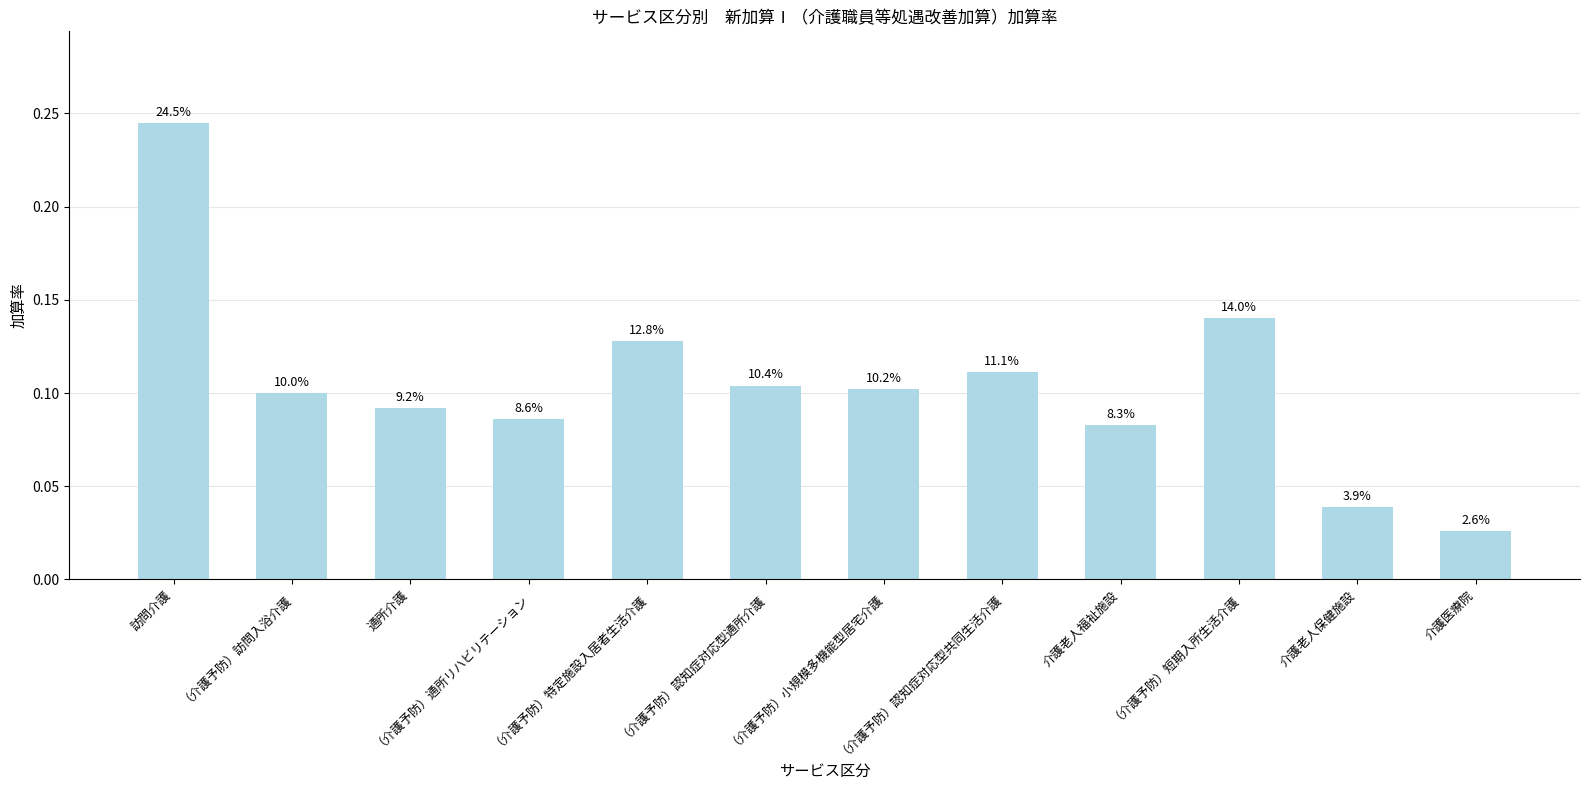

What is the label of the 4th bar from the right?

介護老人福祉施設